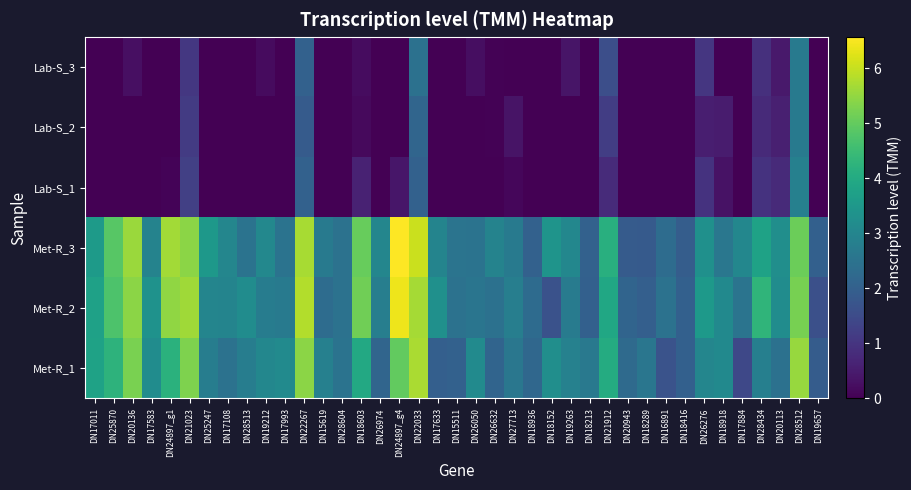

At DN17583, list the series in order from smallest to largest.

Lab-S_1, Lab-S_2, Lab-S_3, Met-R_3, Met-R_1, Met-R_2